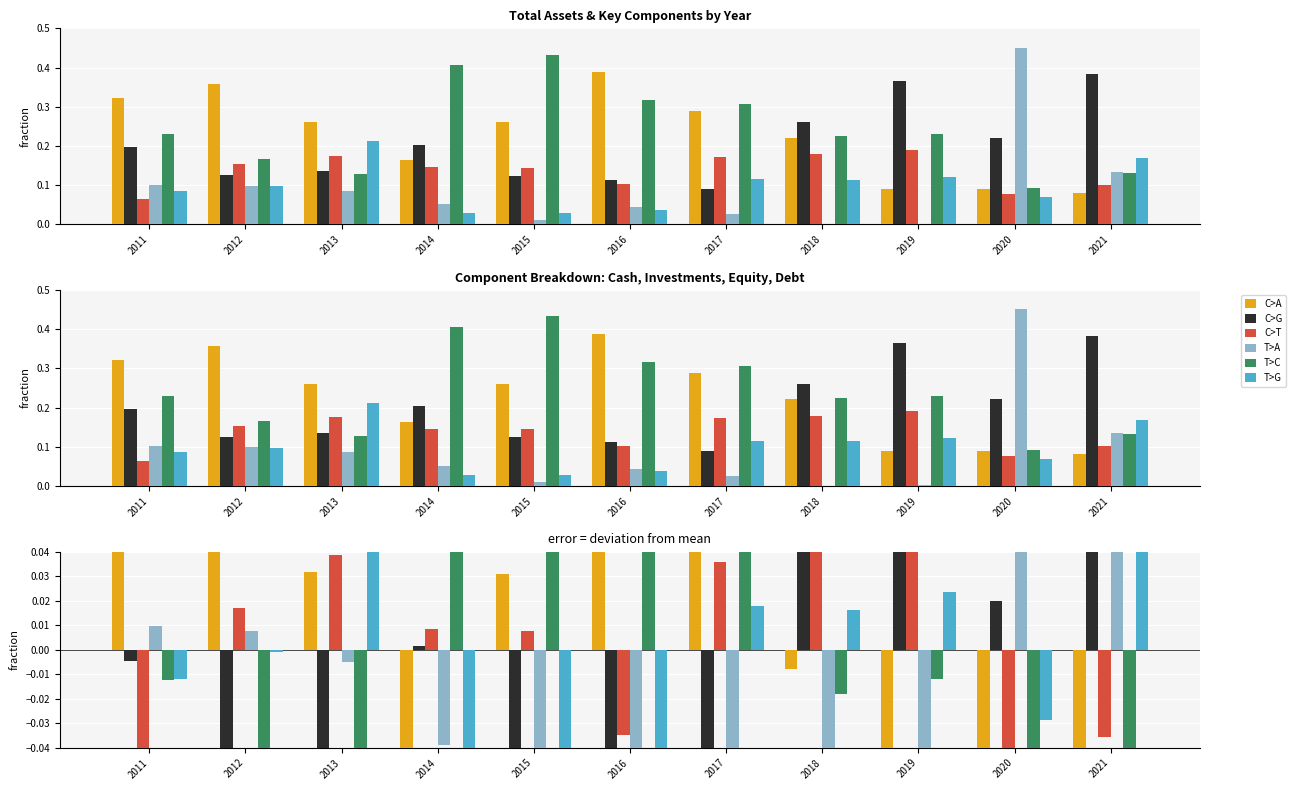

Which series changed the most between 2016 and 2021?

C>A